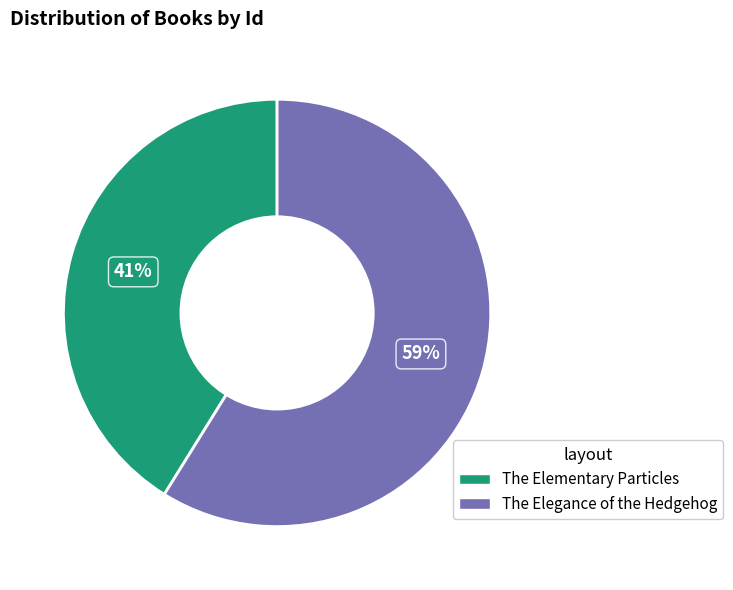

To the nearest percent, what is the difference between the The Elementary Particles and The Elegance of the Hedgehog slice percentages?

18%